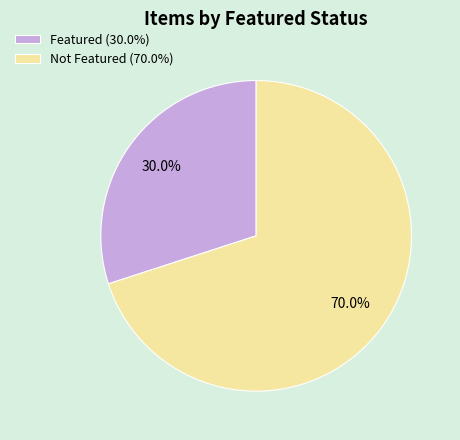

Which slice represents more than half of the pie?

Not Featured (70.0%)